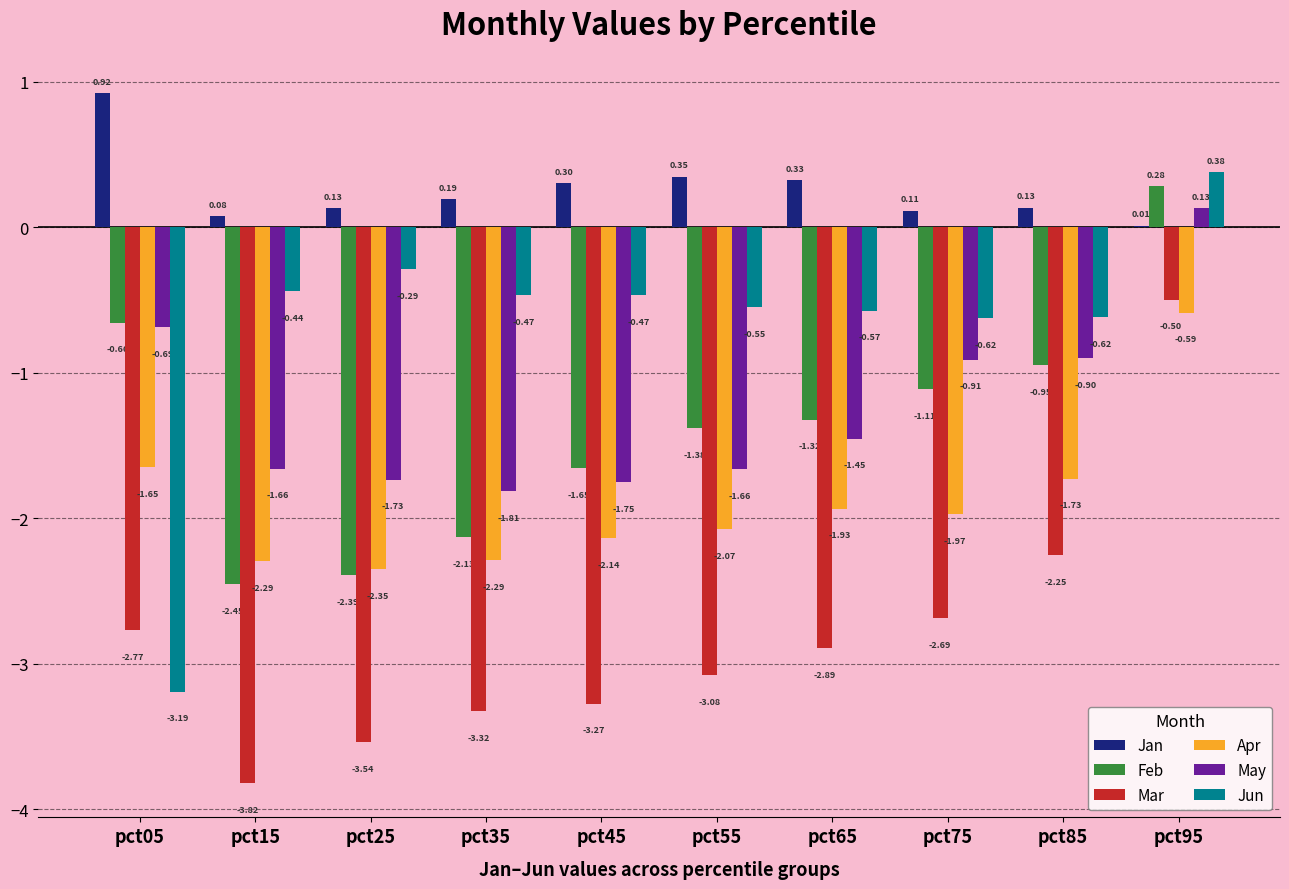

Is the value of Jun at pct55 greater than the value of Feb at pct95?

No